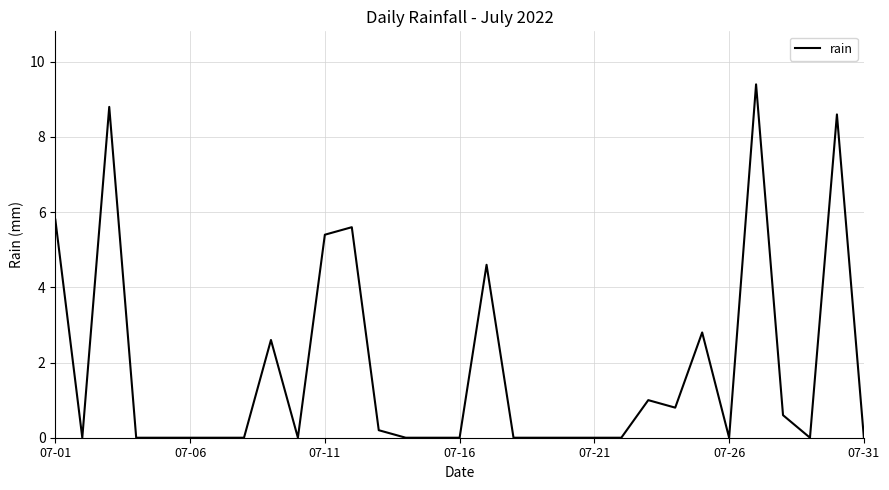

Count the number of categories in the chart.

31